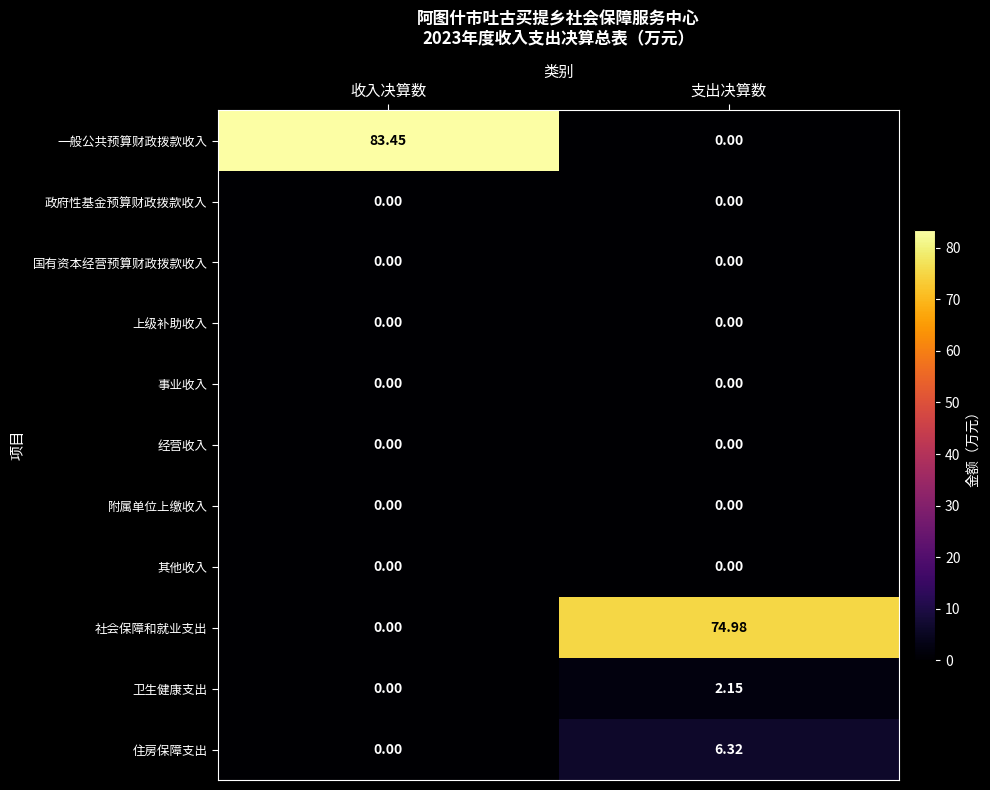

Between 收入决算数 and 支出决算数, which series saw the biggest shift?

一般公共预算财政拨款收入